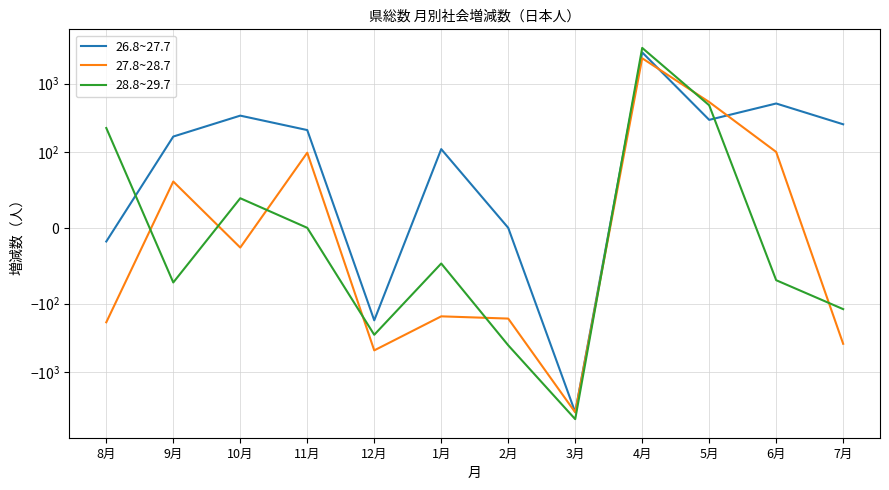

True or false: 27.8~28.7 and 26.8~27.7 cross at least once.

True